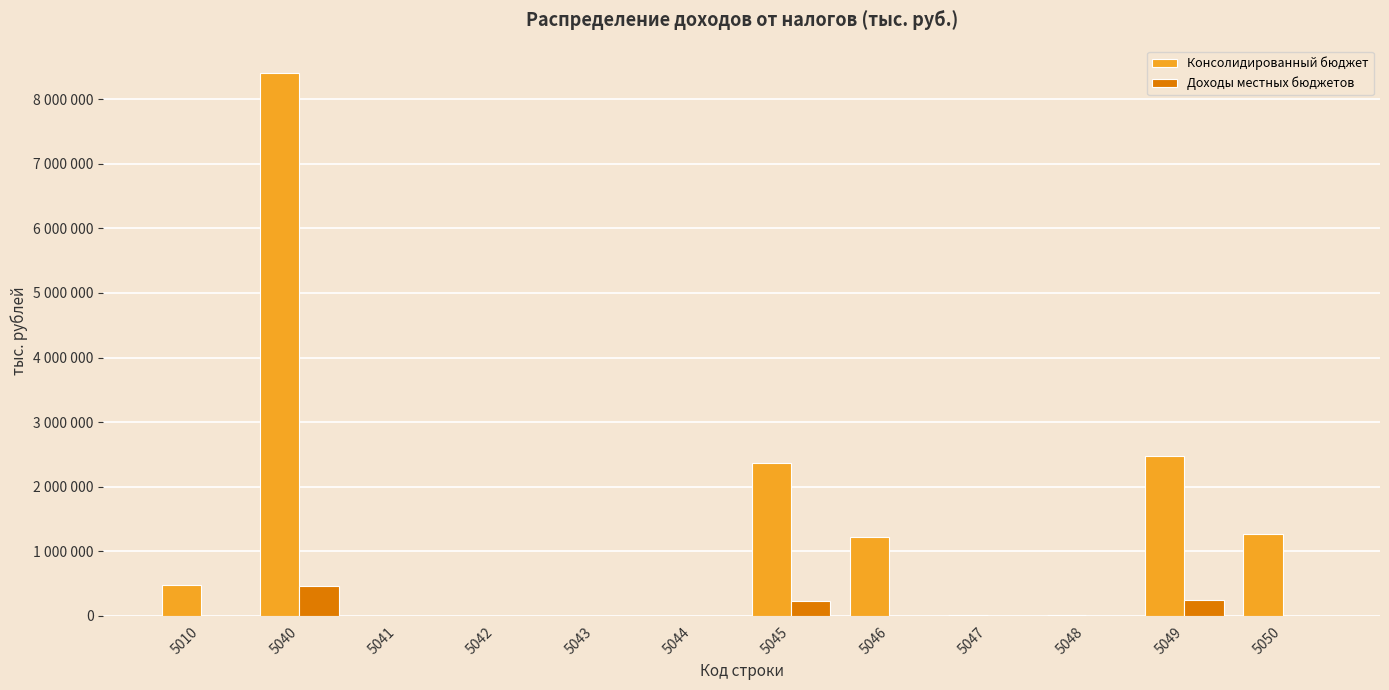

Does the chart contain stacked bars?

No